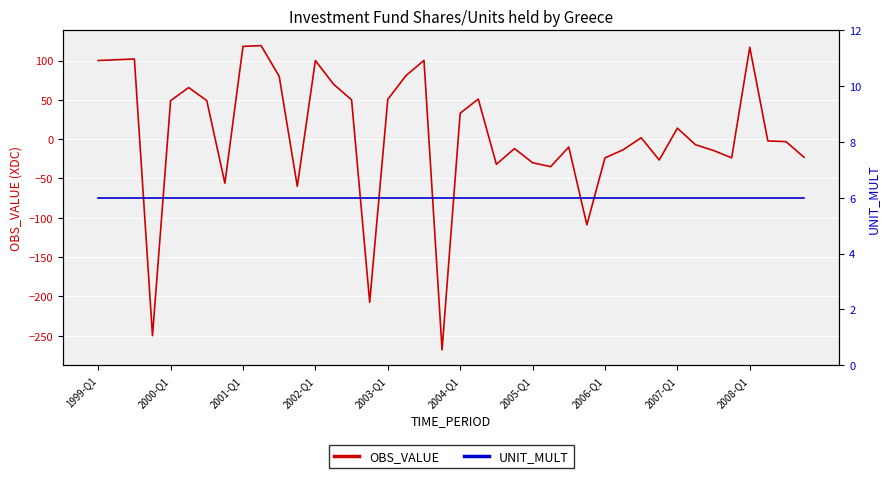

Rank the series by their maximum value, from highest to lowest.

OBS_VALUE, UNIT_MULT